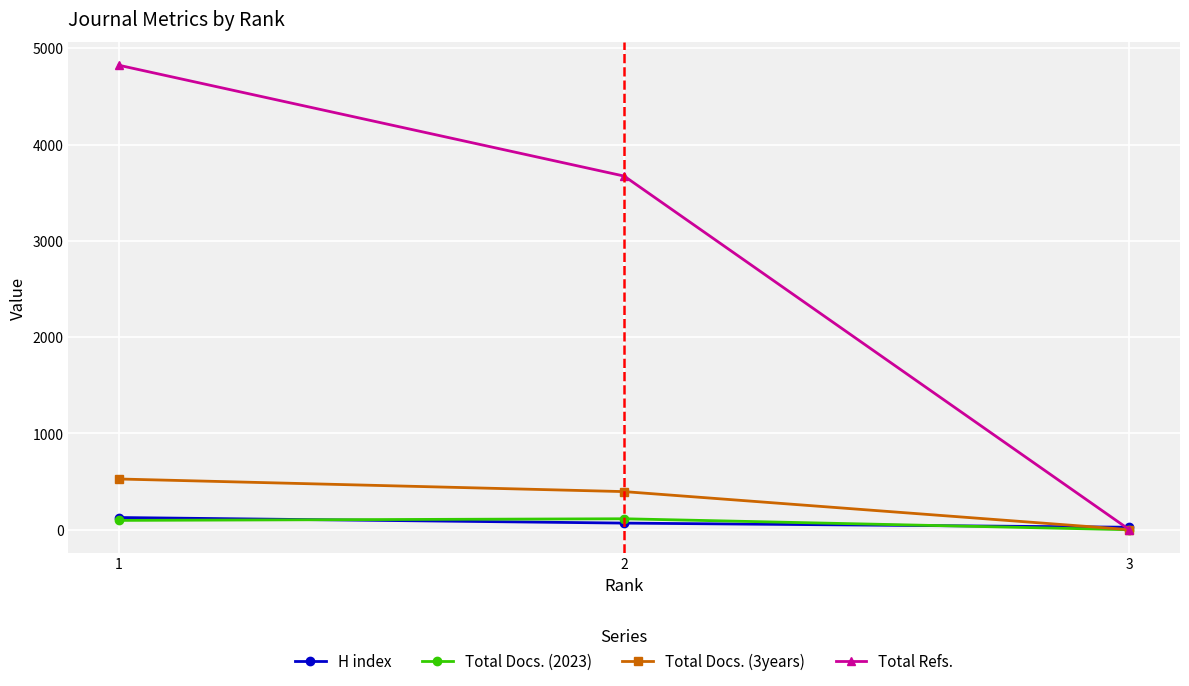

What is the highest value of the H index series?

127